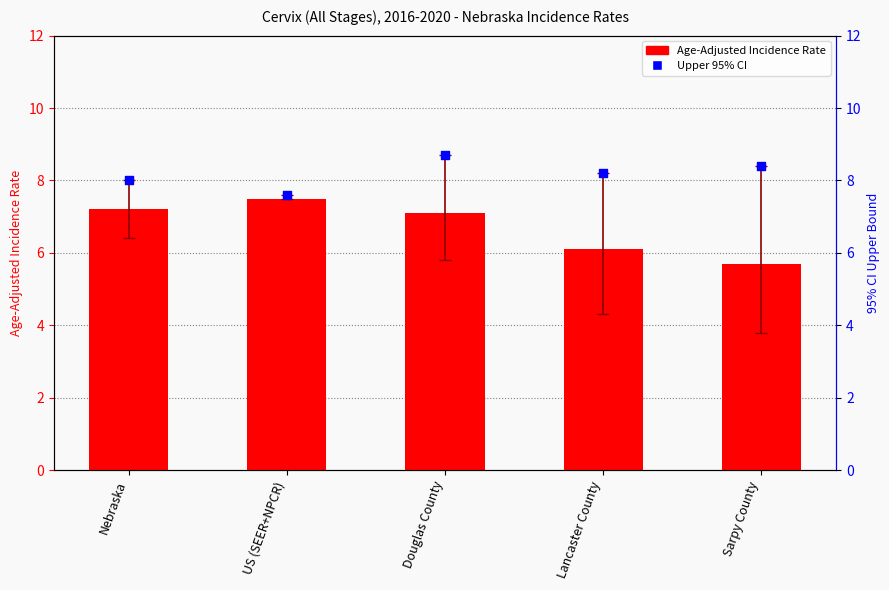

Which series has the widest spread of Y values?

Age-Adjusted Incidence Rate